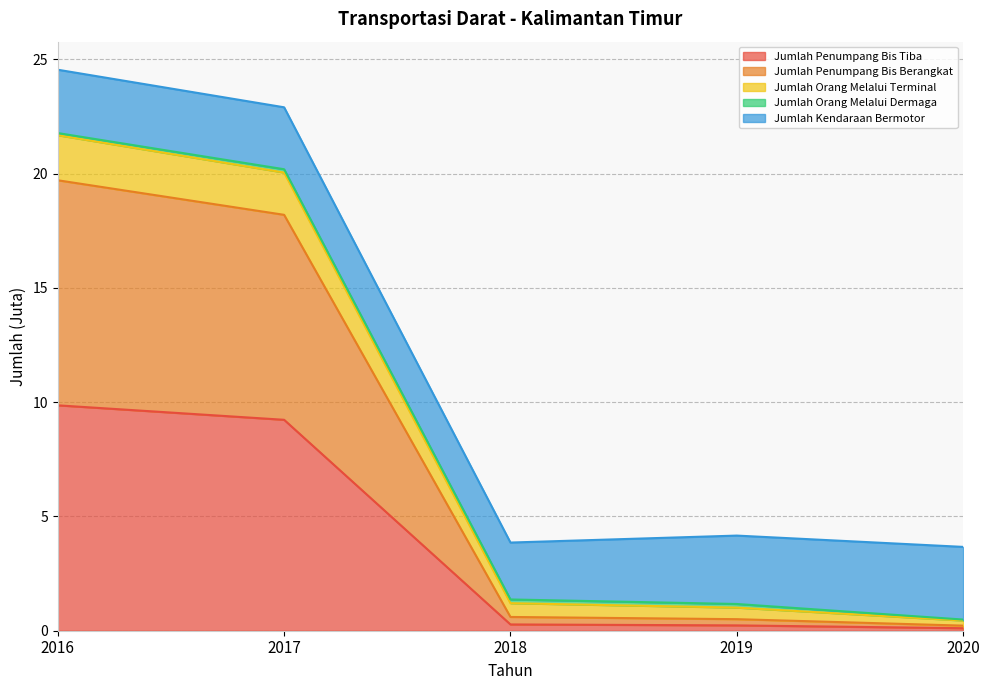

True or false: Jumlah Penumpang Bis Berangkat and Jumlah Penumpang Bis Tiba cross at least once.

False